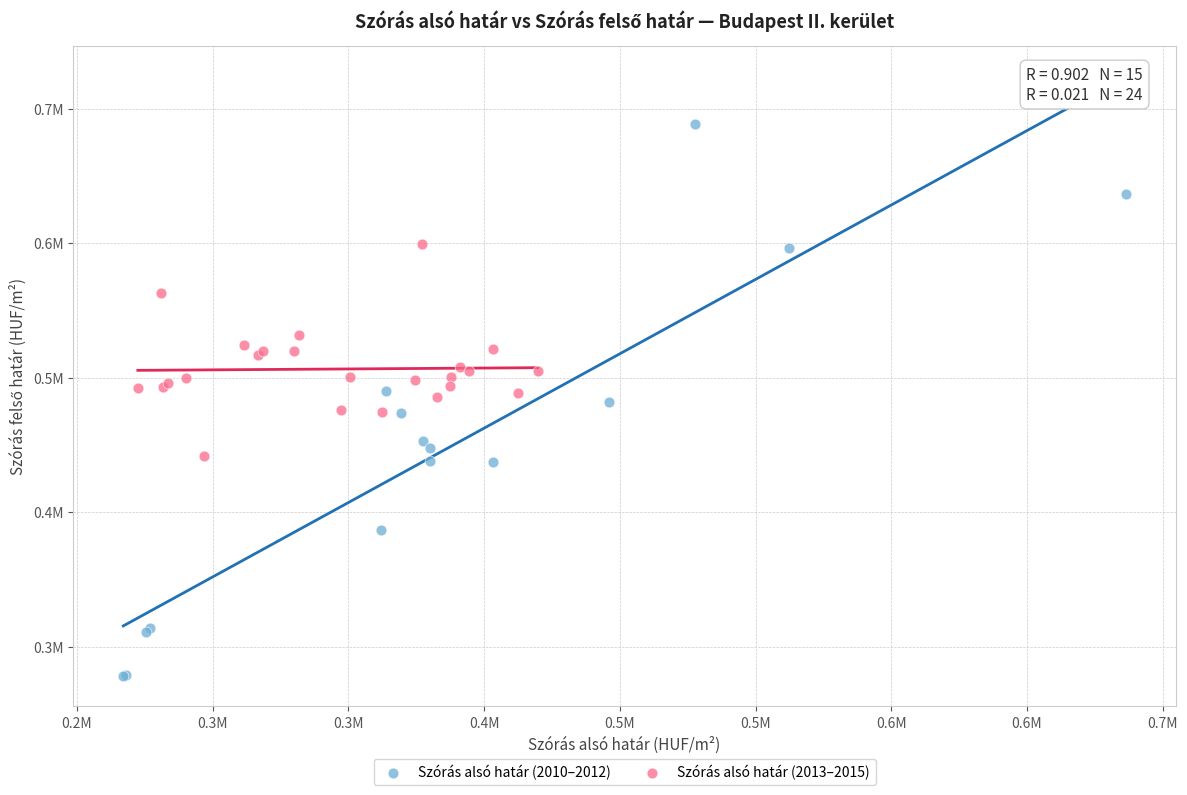

What are all the series names shown in the legend?

Szórás alsó határ (2010–2012), Szórás alsó határ (2013–2015)